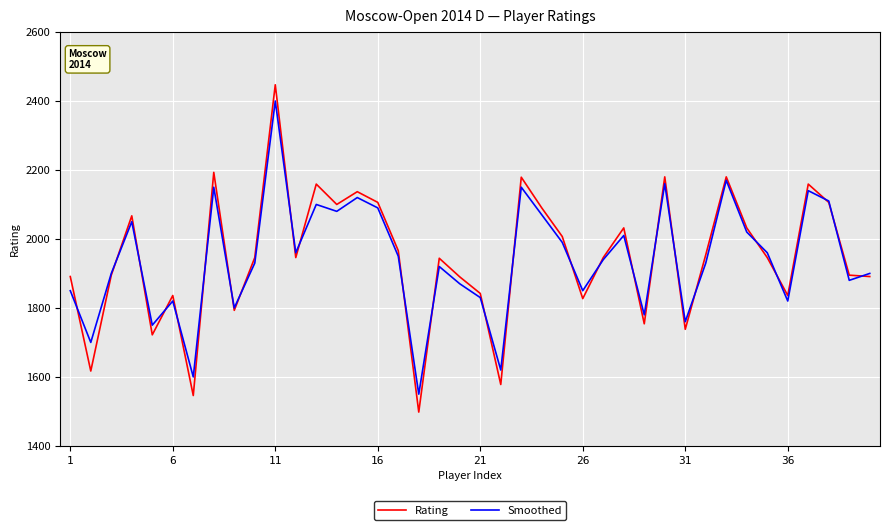

What is the lowest value of the Rating series?

1498